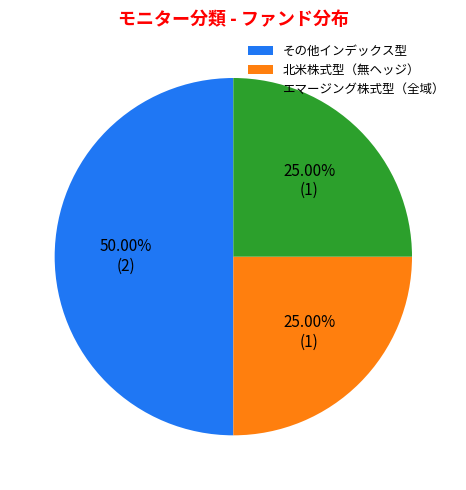

The 北米株式型（無ヘッジ） slice represents 37% of the pie. True or false?

False